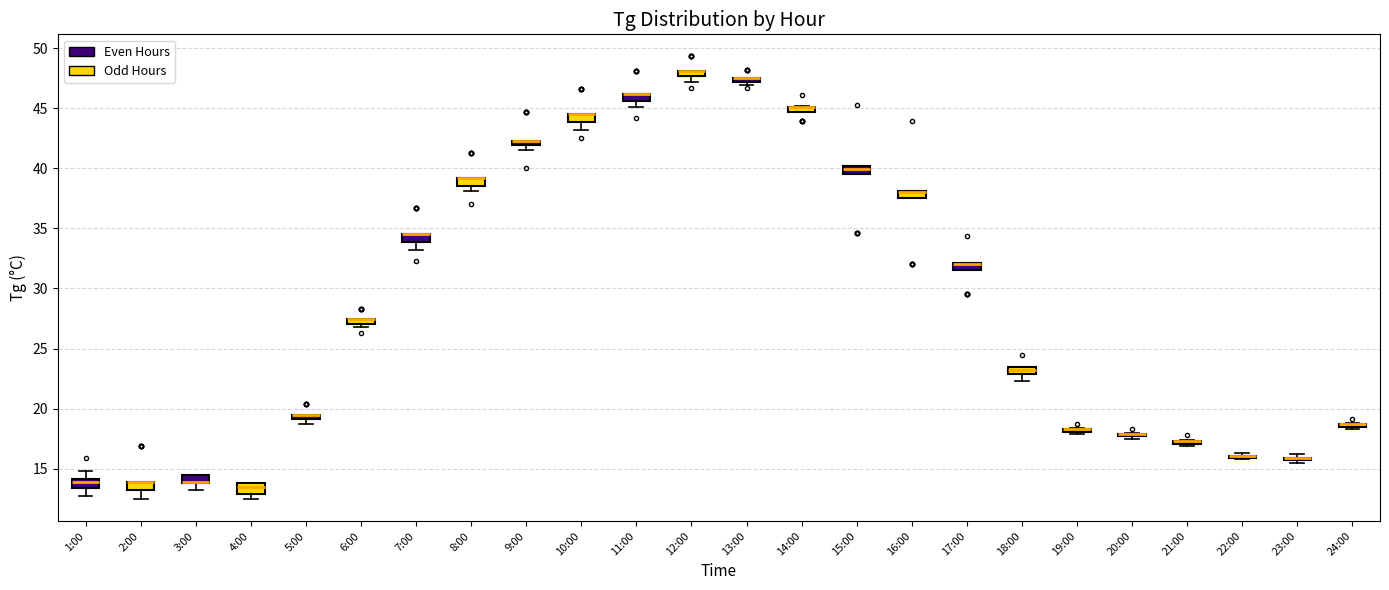

Where is the lower edge of the box for 4:00 on the y-axis? The values are not printed on the chart, so give them approximately, as read against the axis.

13.0